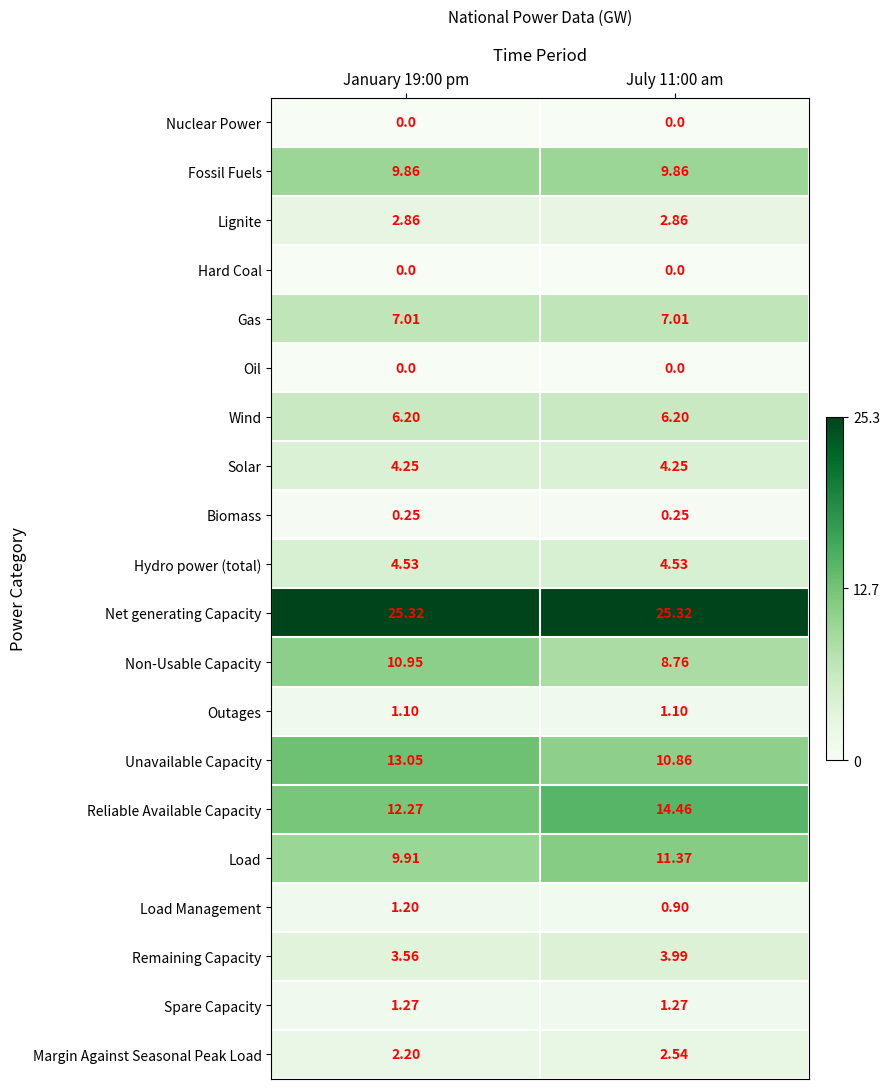

Is the value of Oil at July 11:00 am greater than the value of Biomass at January 19:00 pm?

No